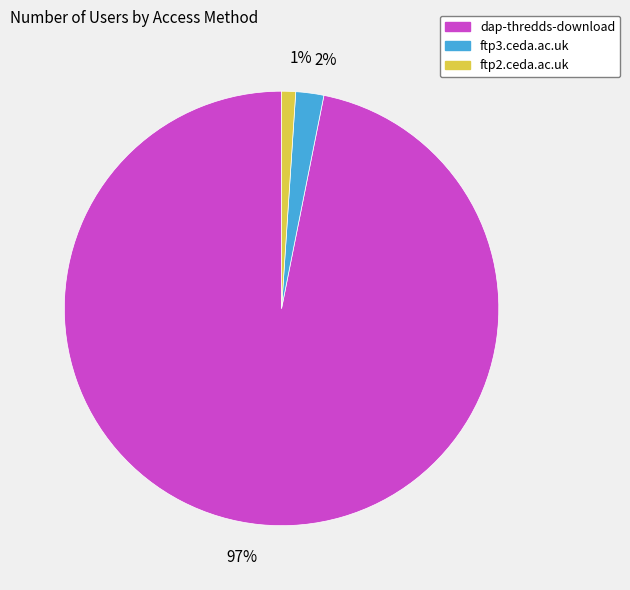

Which has a higher value, ftp2.ceda.ac.uk or ftp3.ceda.ac.uk?

ftp3.ceda.ac.uk